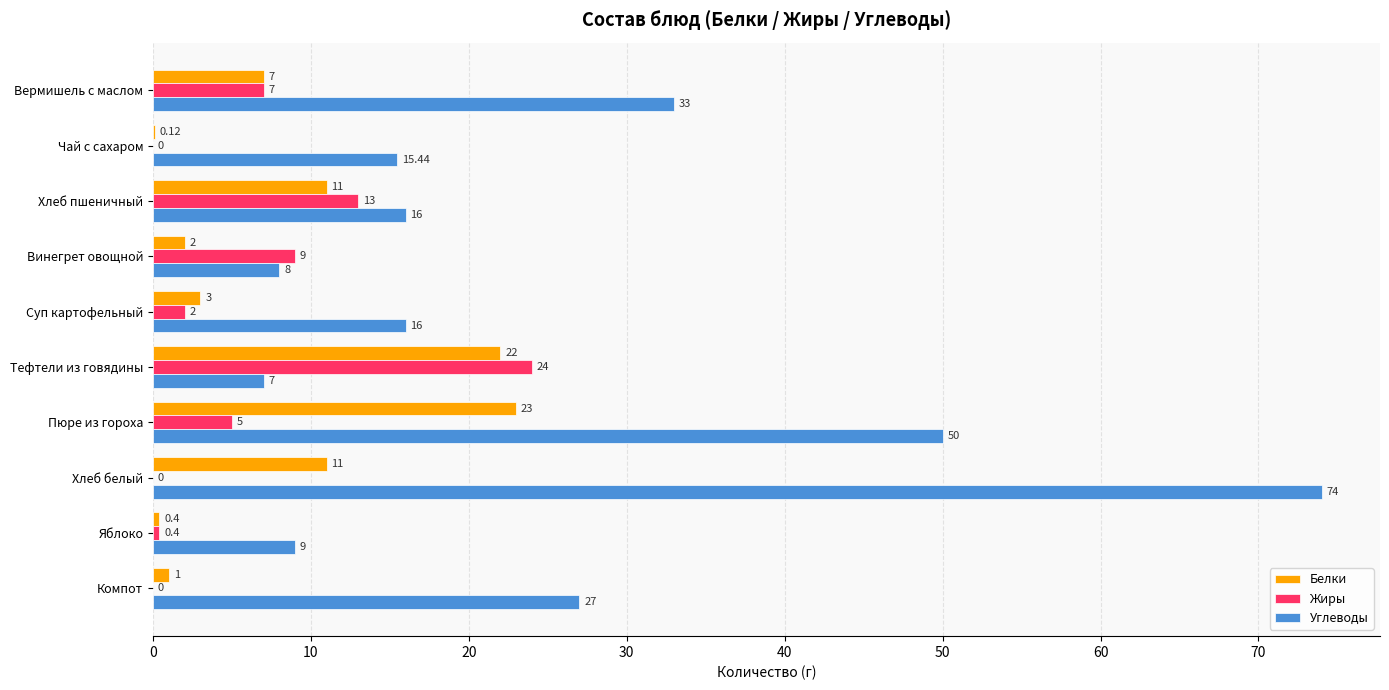

Count the number of data series in this chart.

3